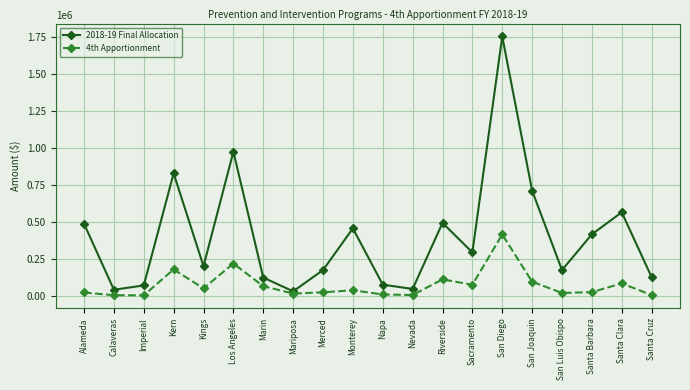

What is the average value of the 4th Apportionment series?

77036